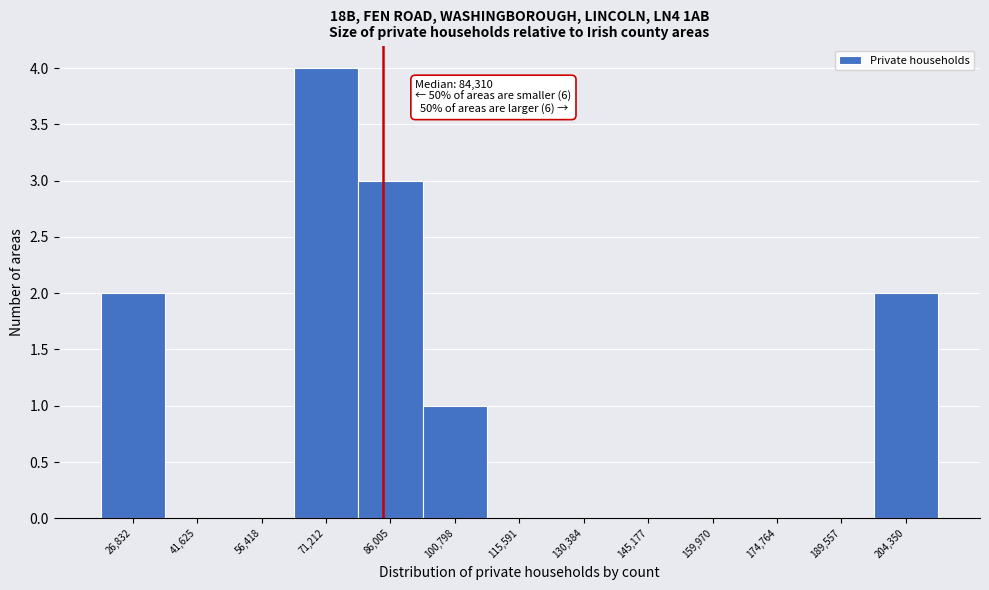

Which range on the x-axis has the tallest bar?

64000 to 78000